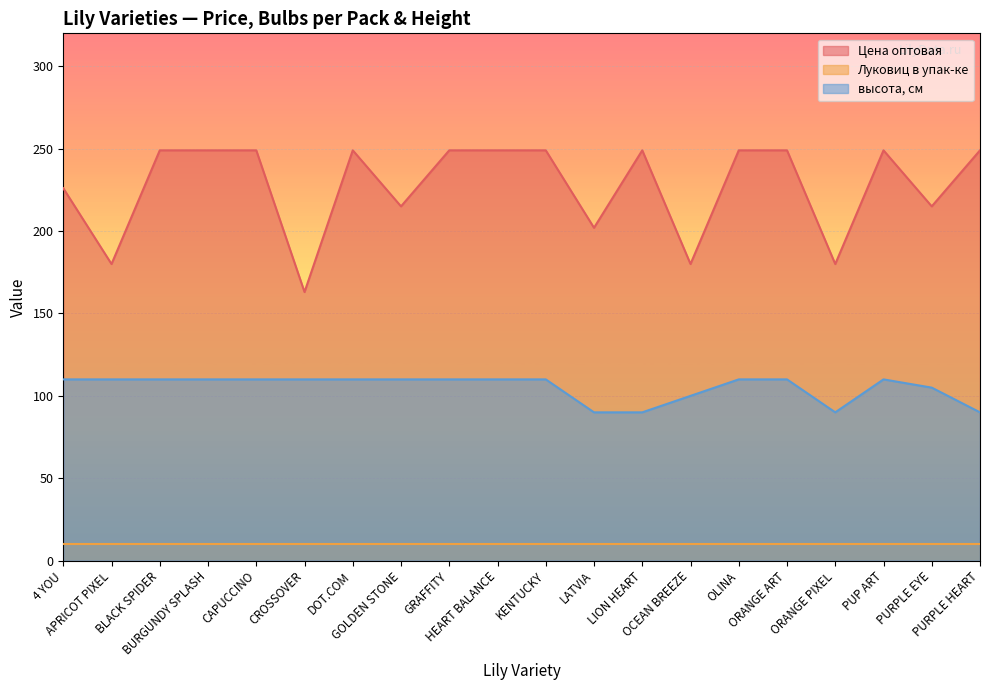

At which category is the sum across all series the highest?

BLACK SPIDER